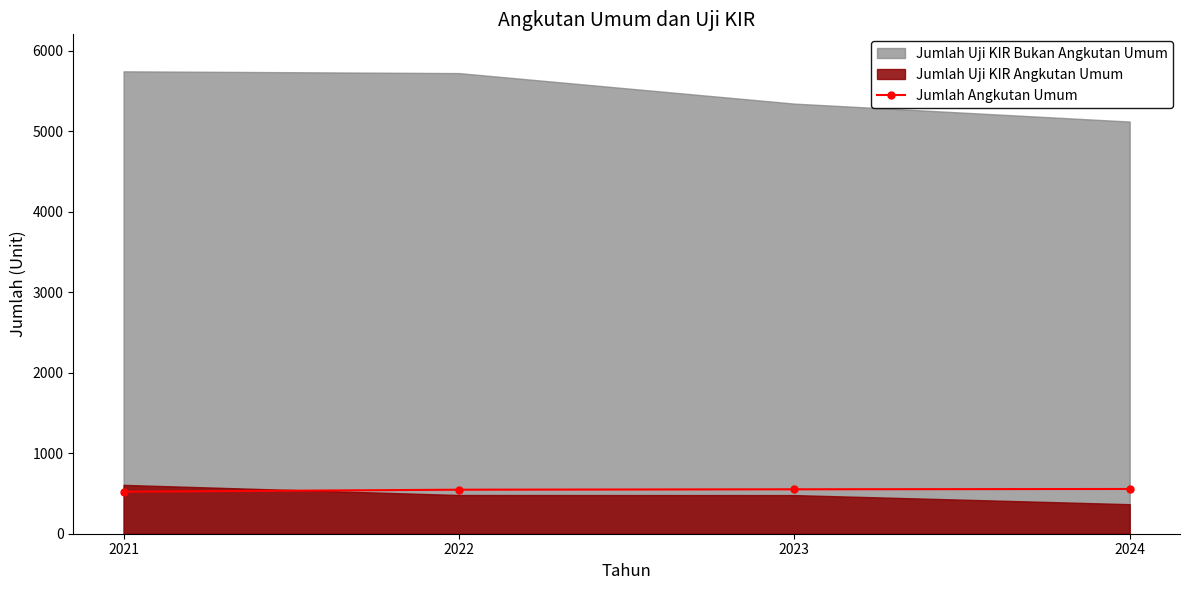

What is the maximum value for Jumlah Angkutan Umum?

556